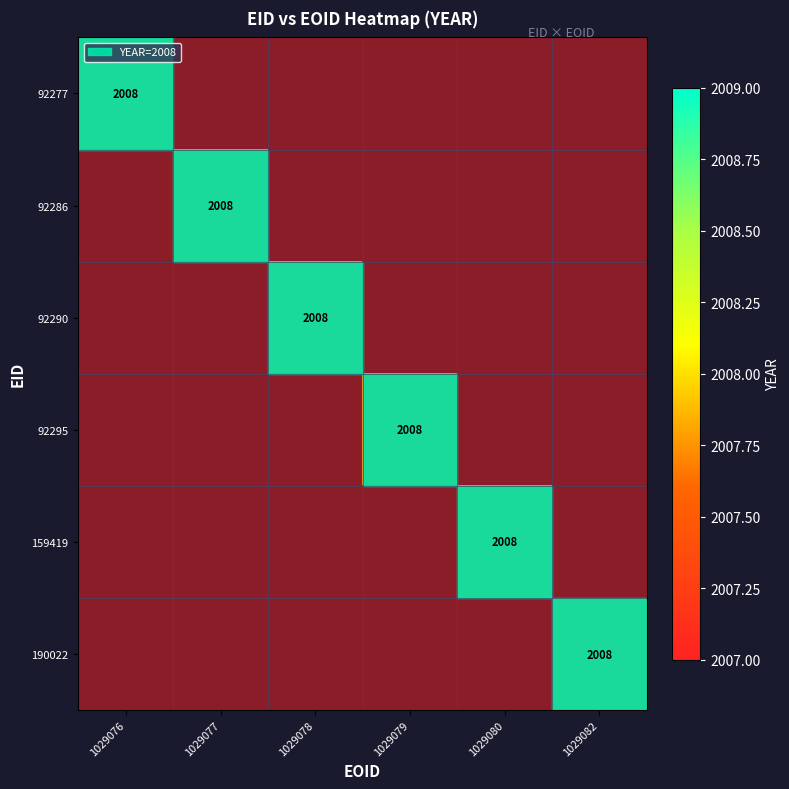

Is the value of 92295 at 1029078 greater than the value of 92277 at 1029080?

No